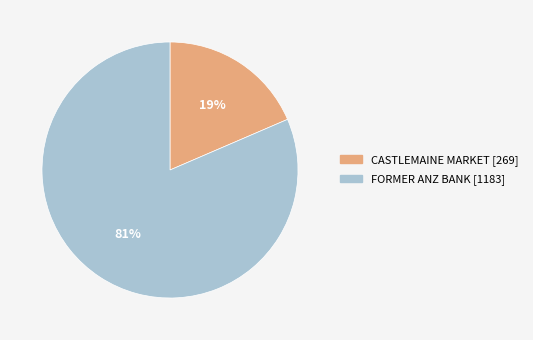

Which slice is the largest?

FORMER ANZ BANK